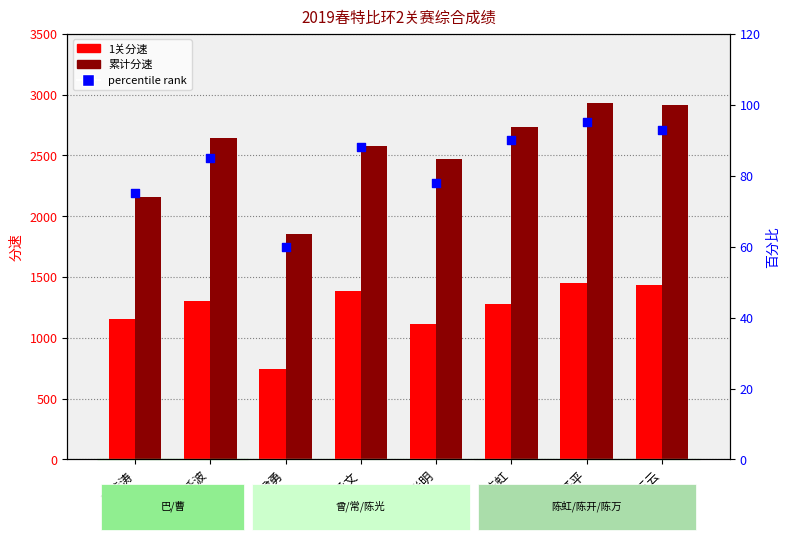

At which category is the sum across all series the highest?

陈开平